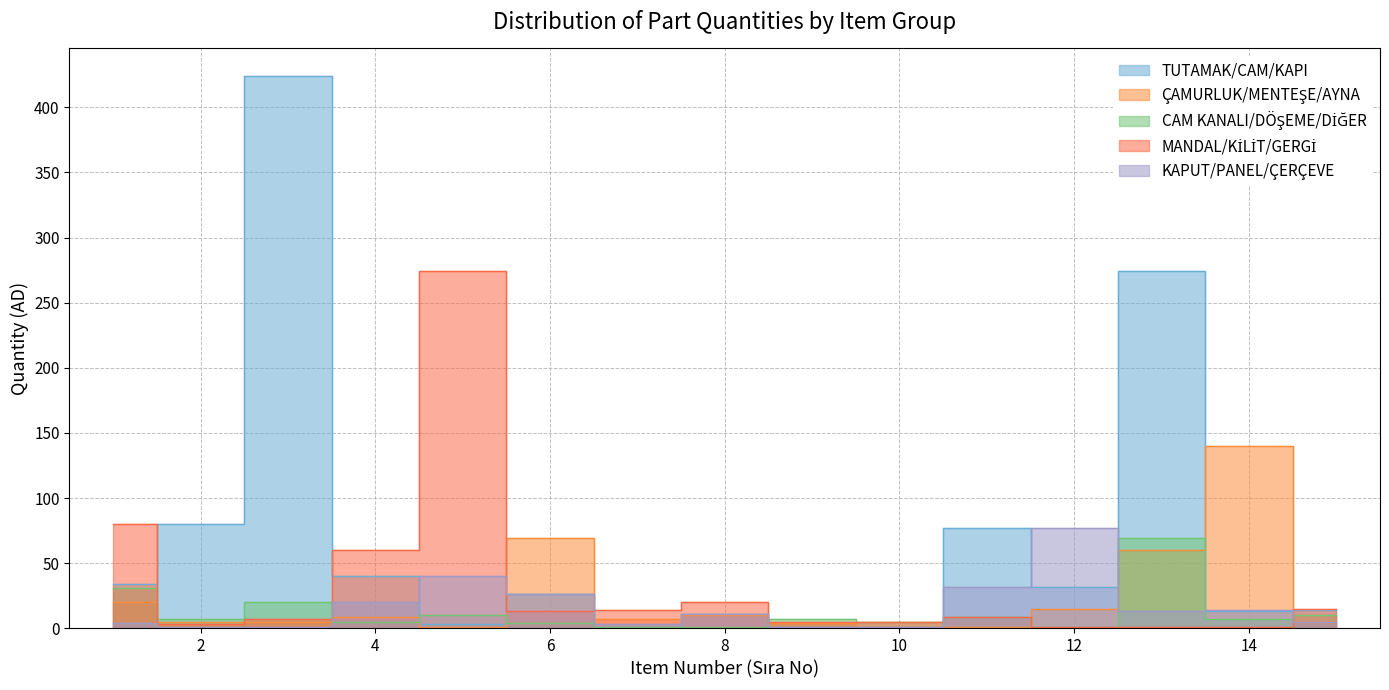

Reading right to left, what are all the values shown in this chart?

TUTAMAK/CAM/KAPI: 14	13	274	32	77	1	1	11	1	26	3	40	424	80	34
ÇAMURLUK/MENTEŞE/AYNA: 5	140	60	15	1	1	4	10	7	69	1	9	5	5	20
CAM KANALI/DÖŞEME/DİĞER: 10	7	69	1	9	5	7	1	1	4	10	5	20	7	31
MANDAL/KİLİT/GERGİ: 15	1	1	1	9	5	5	20	14	13	274	60	7	3	80
KAPUT/PANEL/ÇERÇEVE: 5	14	13	77	32	1	1	11	3	26	40	20	1	1	4